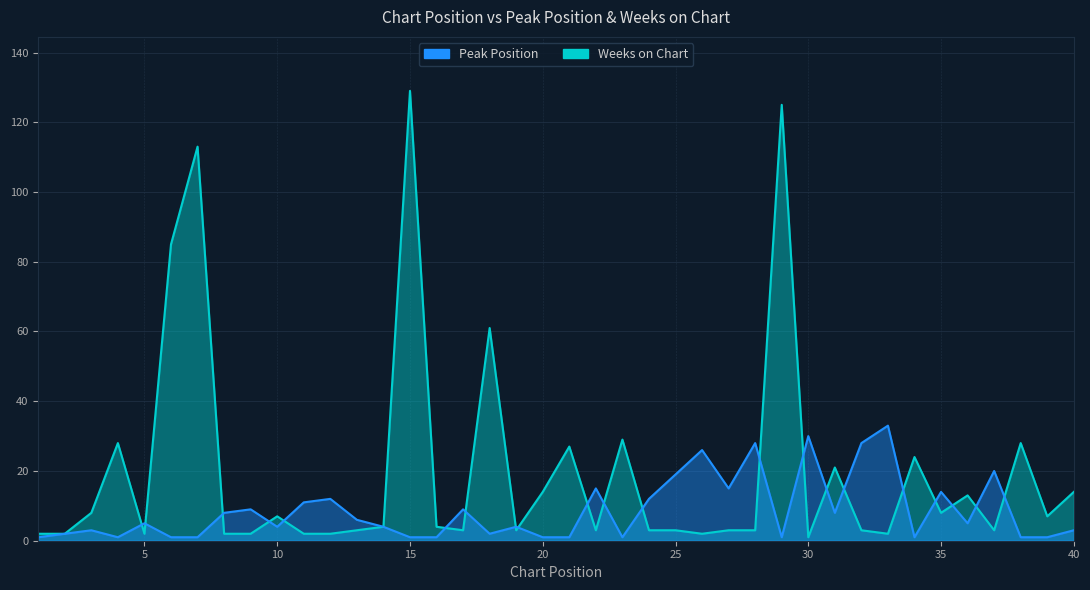

Is the value of Weeks on Chart at 5 greater than the value of Peak Position at 10?

No